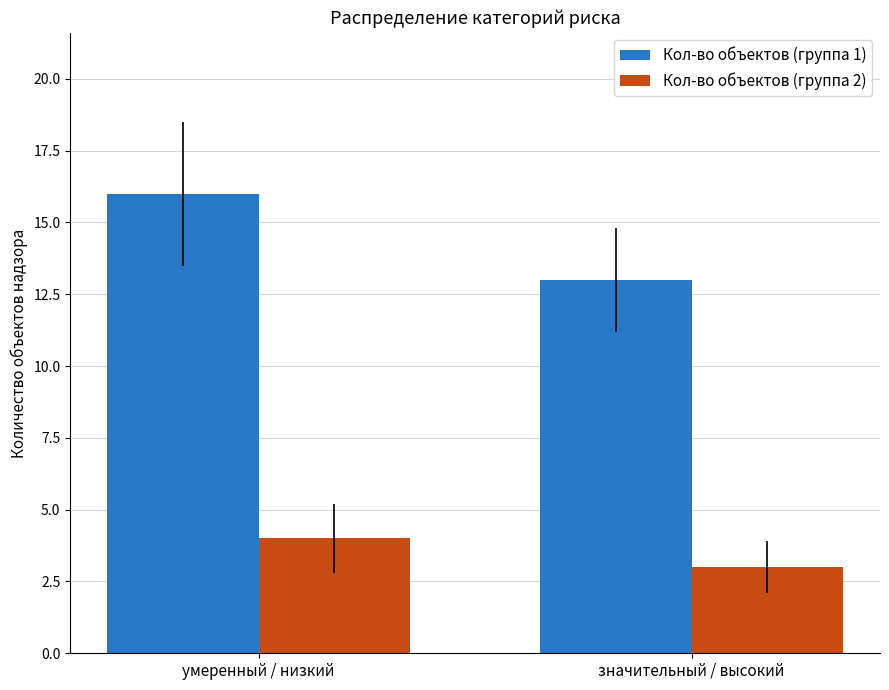

What is the value of the Кол-во объектов (группа 1) bar at the 1st from the left?

16